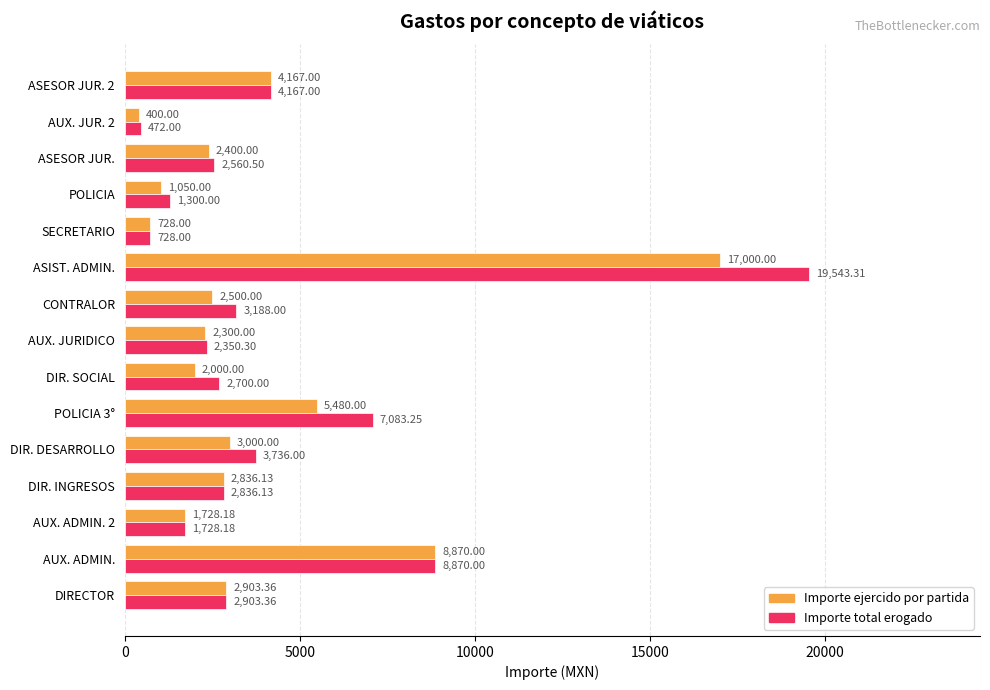

At which category is the sum across all series the highest?

ASIST. ADMIN.